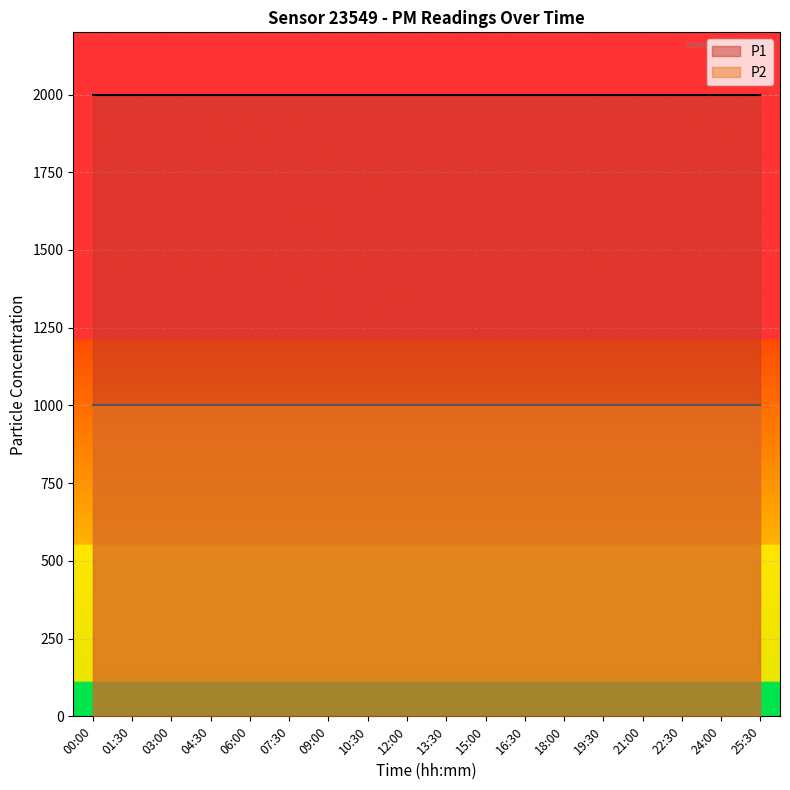

At which category is the sum across all series the highest?

00:00